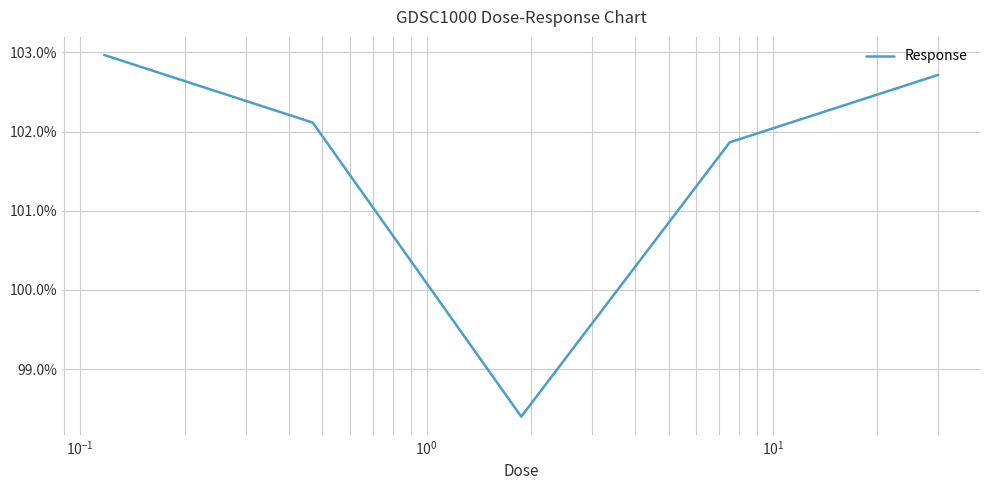

What is the difference between the maximum and minimum values?

4.6